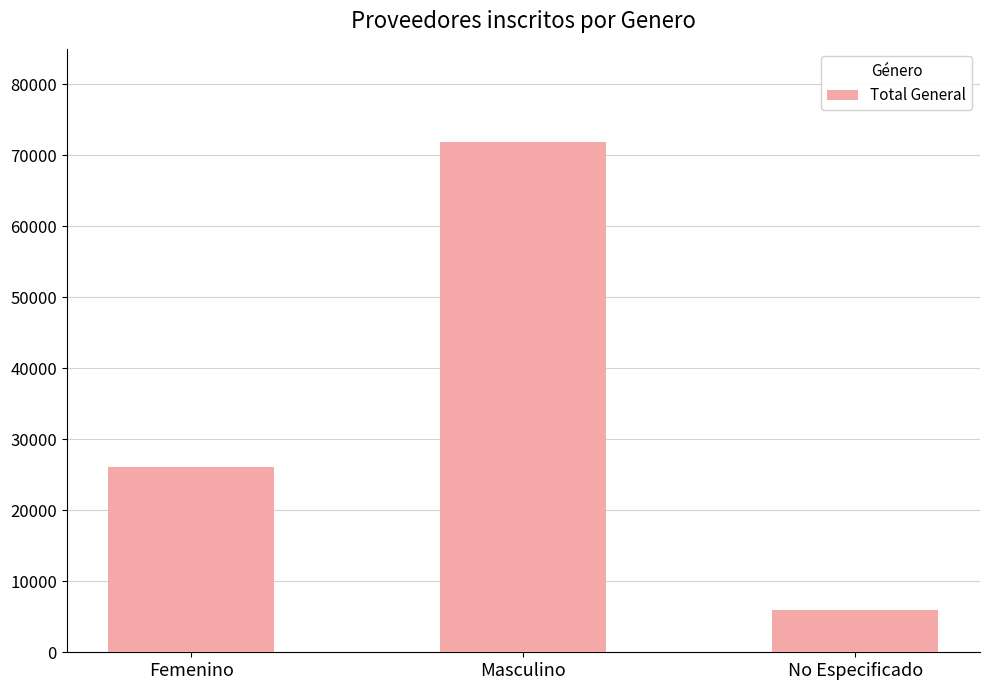

Count the values in the range 5962 to 71881.

3